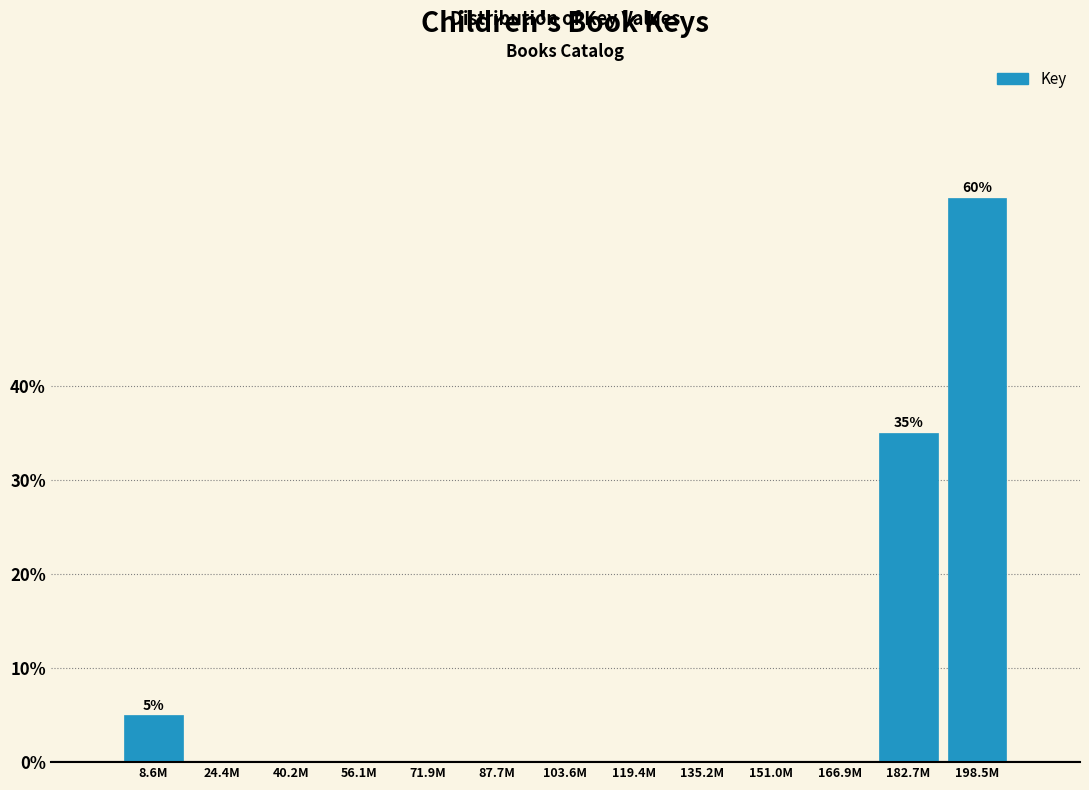

Reading right to left, transcribe all the data shown in this chart.

198.5M=60	182.7M=35	166.9M=0	151.0M=0	135.2M=0	119.4M=0	103.6M=0	87.7M=0	71.9M=0	56.1M=0	40.2M=0	24.4M=0	8.6M=5